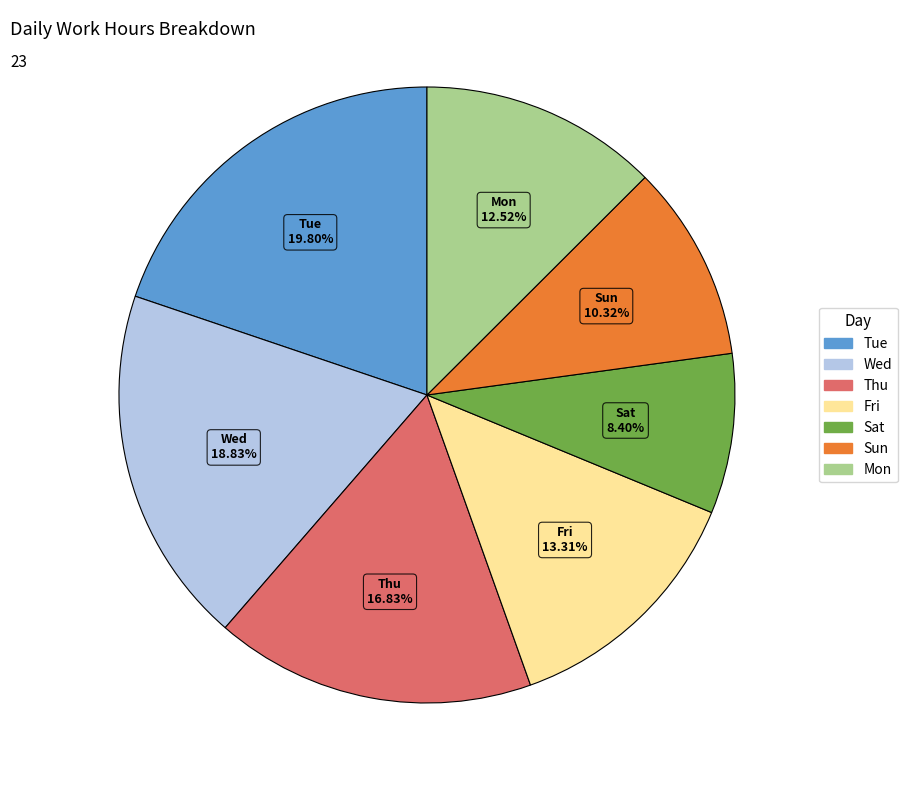

To the nearest percent, what is the average slice percentage?

14%